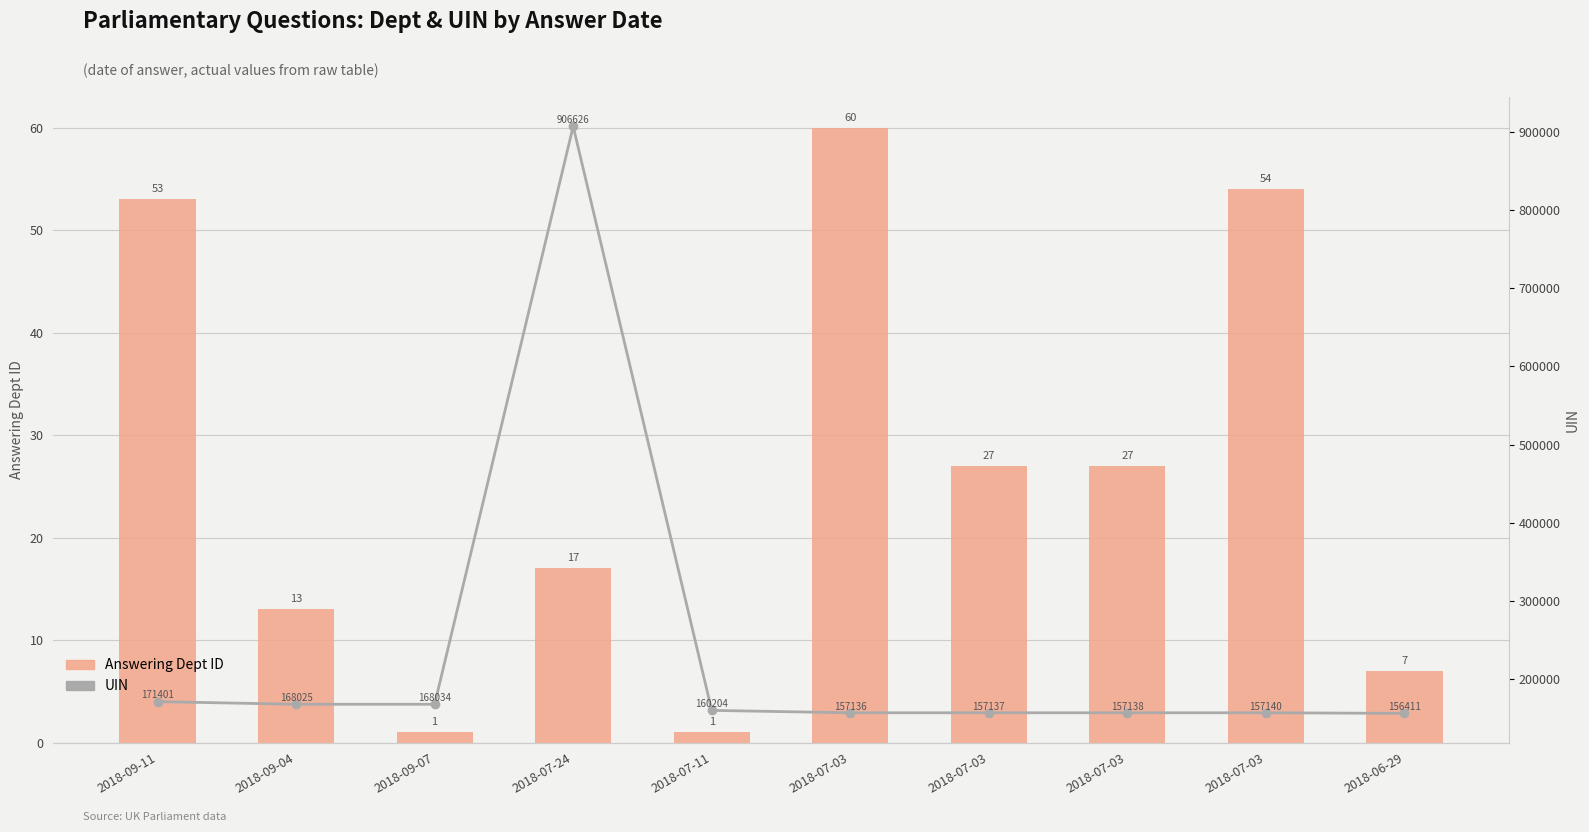

What is the sum of the Answering Dept ID values at 2018-07-24 and 2018-07-03?

71